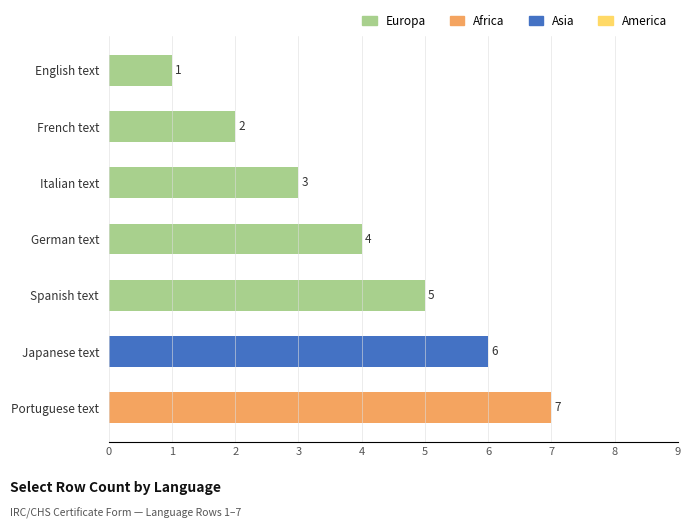

What is the value of the 5th bar from the top?

5